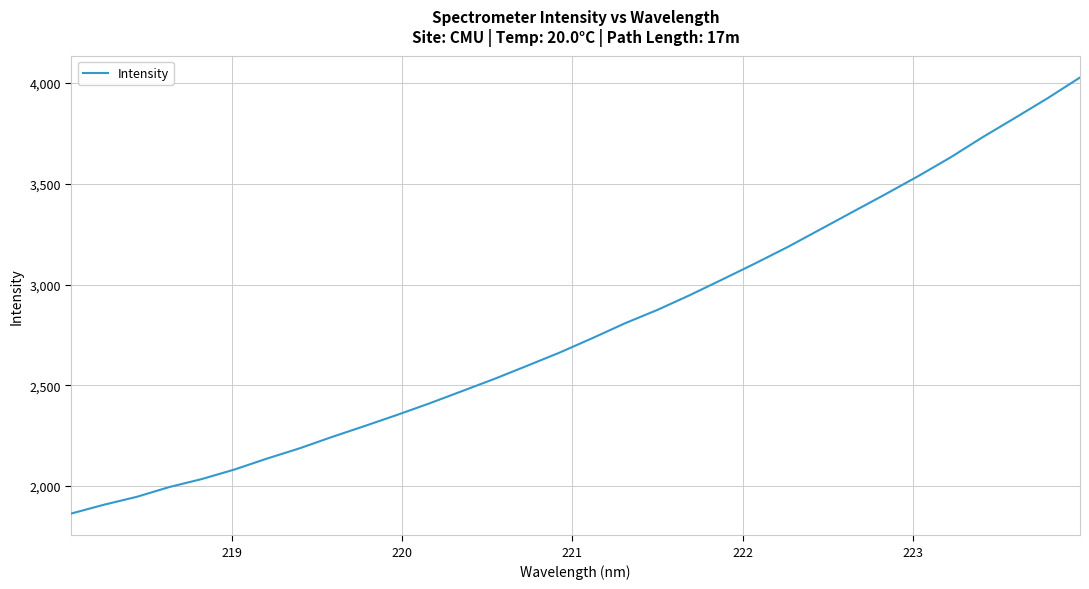

What is the greatest value displayed?

4027.7